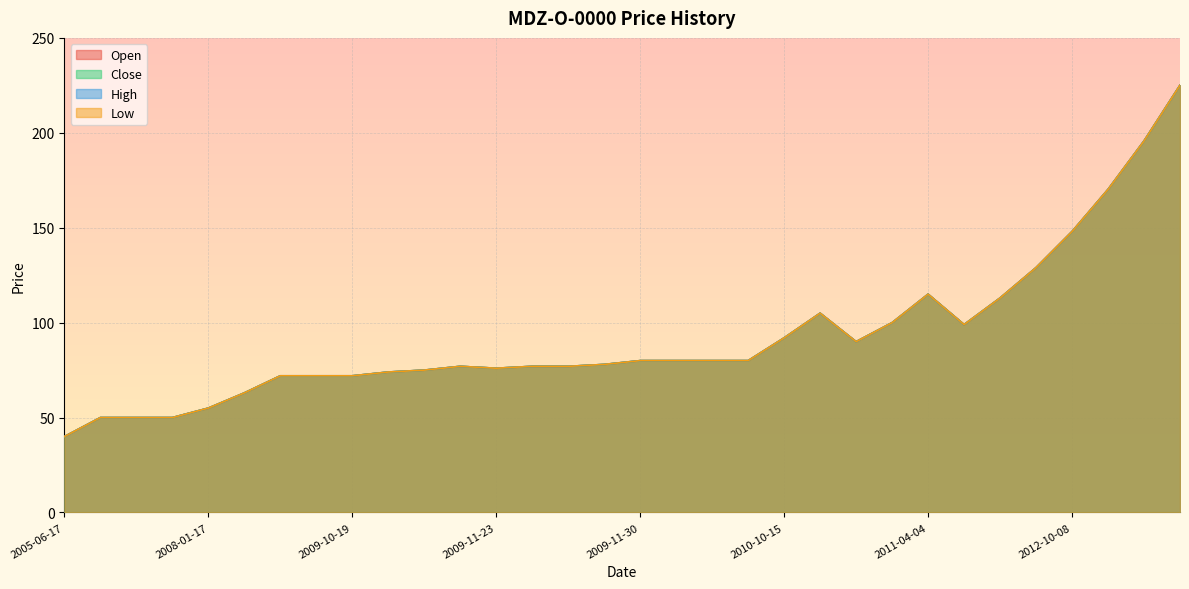

True or false: High and Close cross at least once.

False